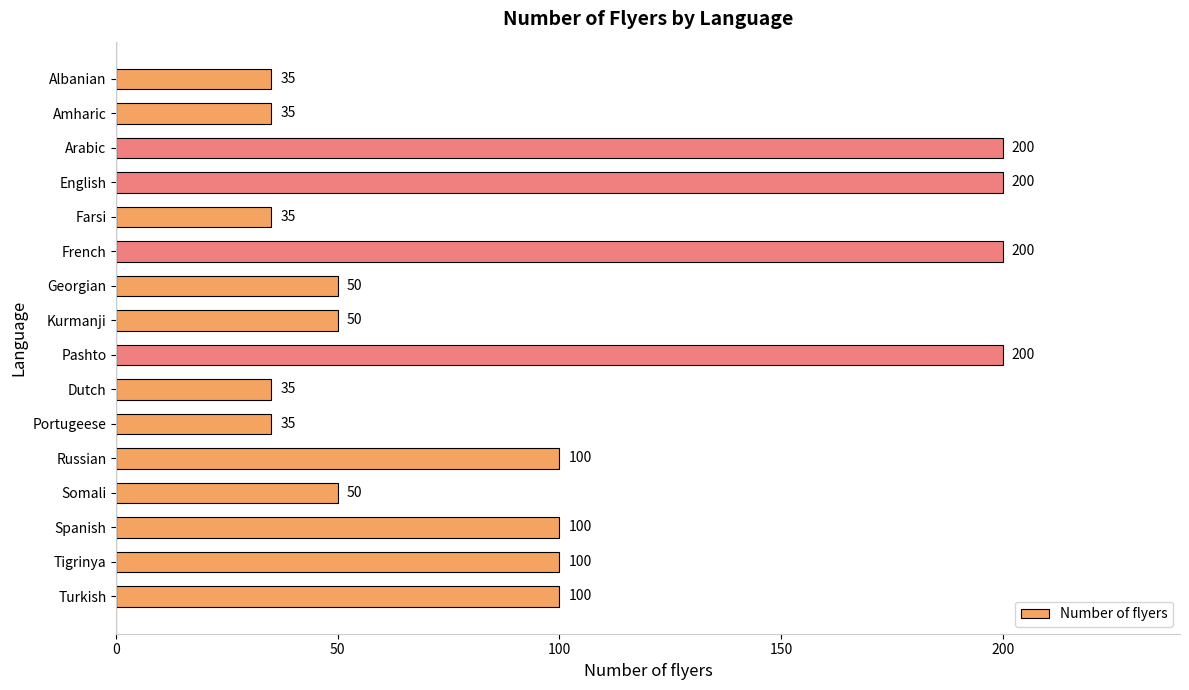

What is the label of the 10th bar from the bottom?

Georgian